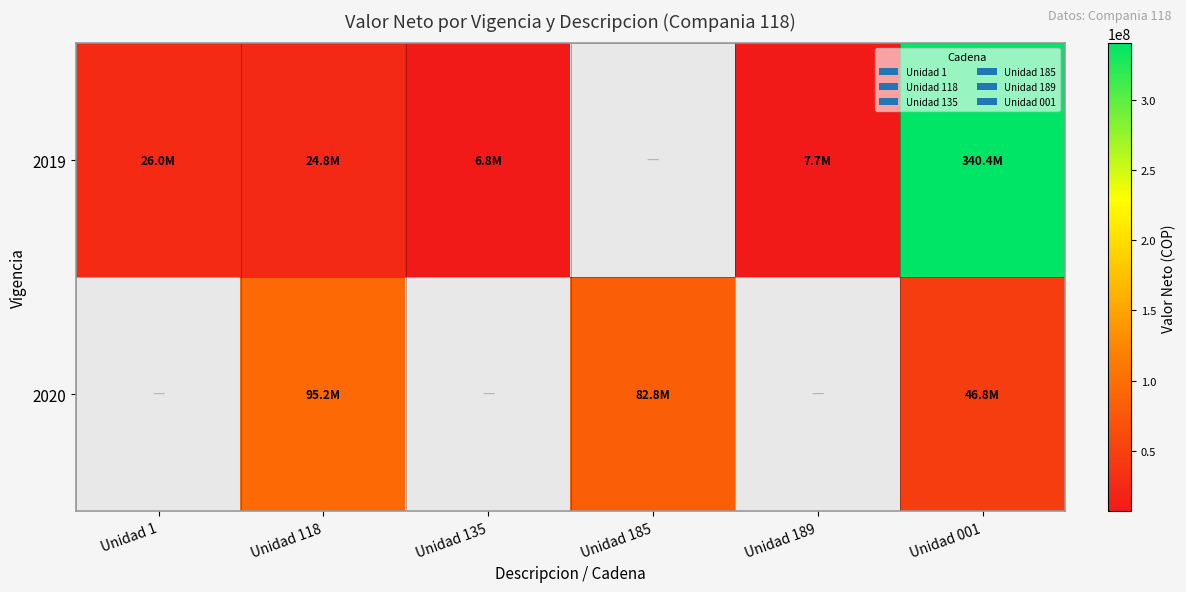

True or false: 2019 has a value of 119499393.7 at Unidad 001.

False